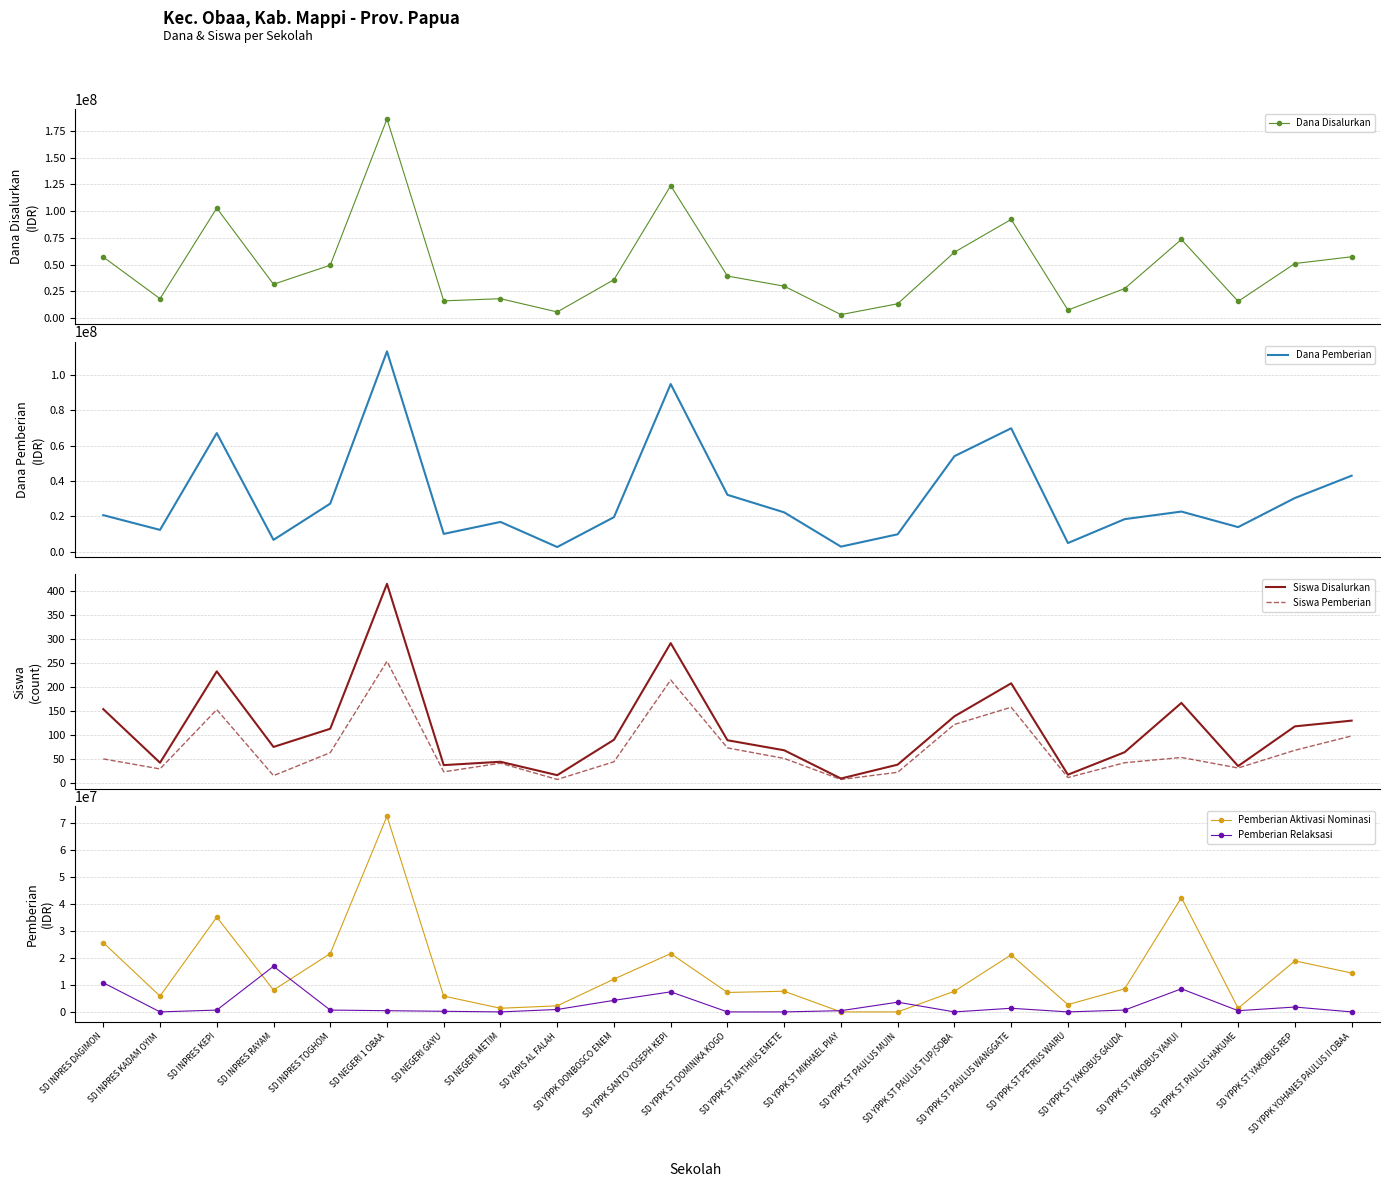

In Dana Disalurkan, how many points are lower than both neighbors (excluding endpoints)?

7